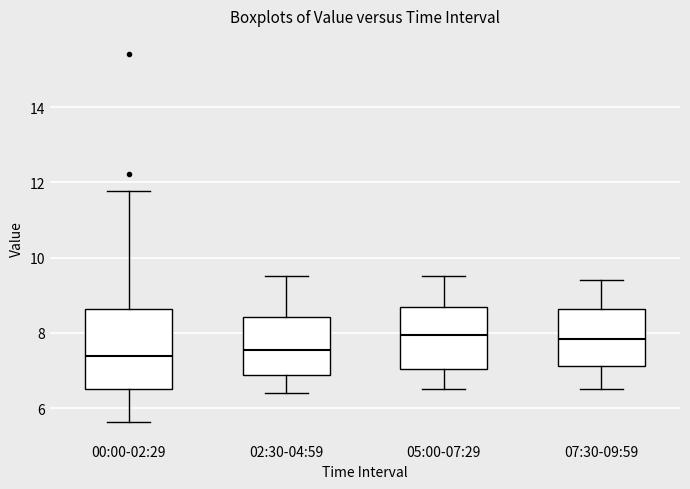

Where does the lower whisker of the box for 05:00-07:29 end on the y-axis? The values are not printed on the chart, so give them approximately, as read against the axis.

6.6